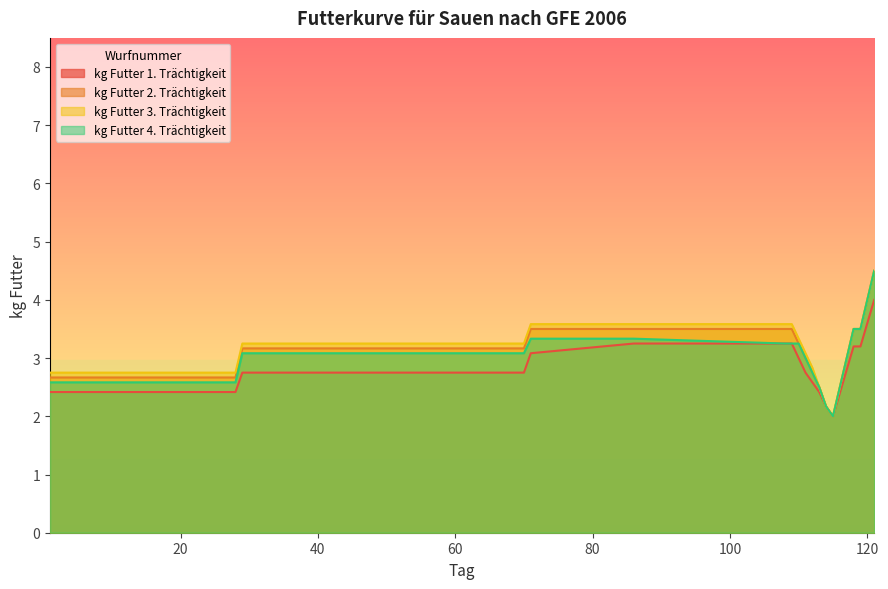

Is it true that kg Futter 4. Trächtigkeit equals 0.6 at 70?

False